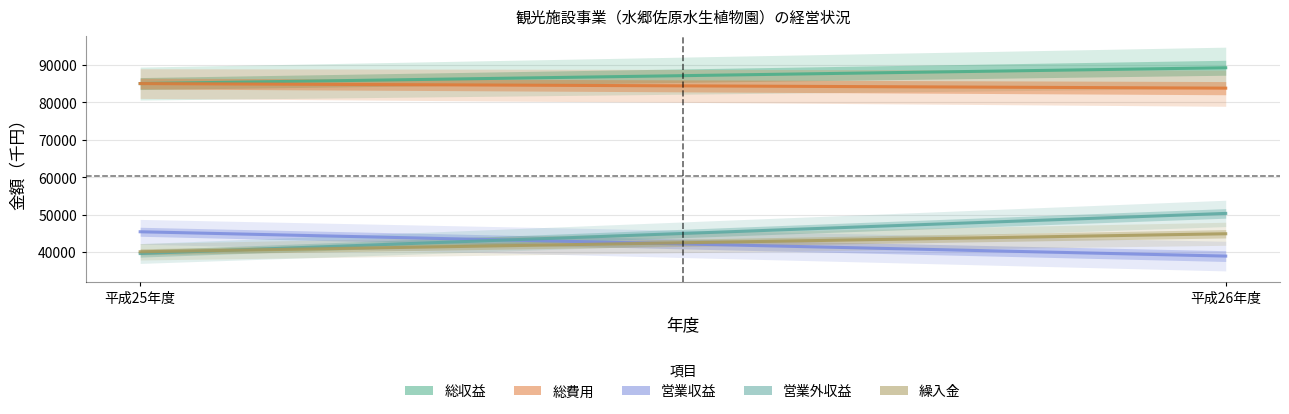

What position from the left is 平成25年度?

1